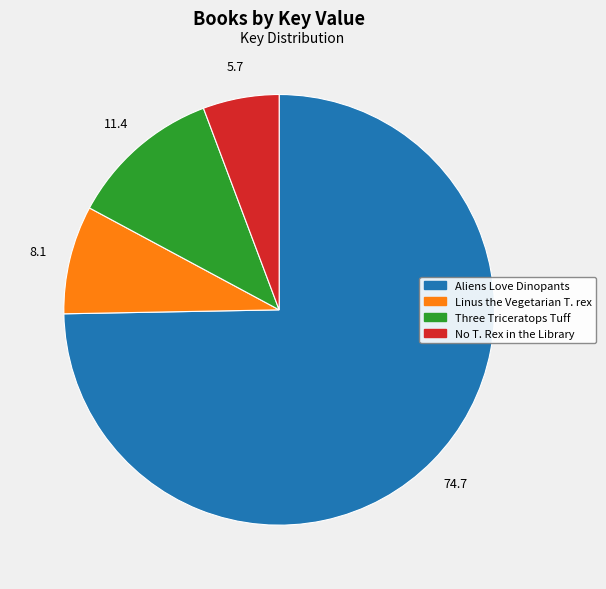

What is the smallest slice in the pie chart?

No T. Rex in the Library